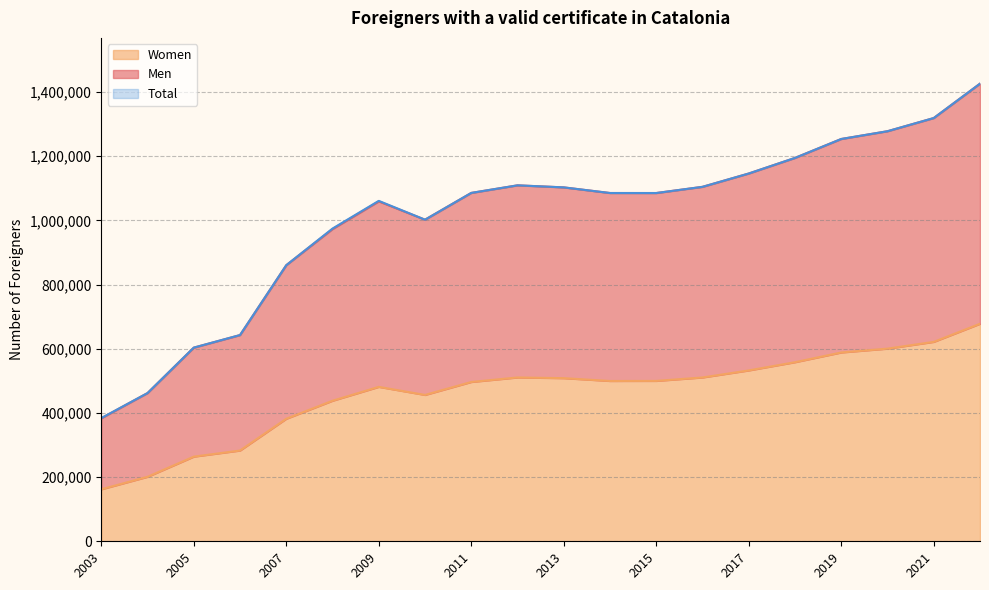

Between 2018 and 2021, which is larger?

2021